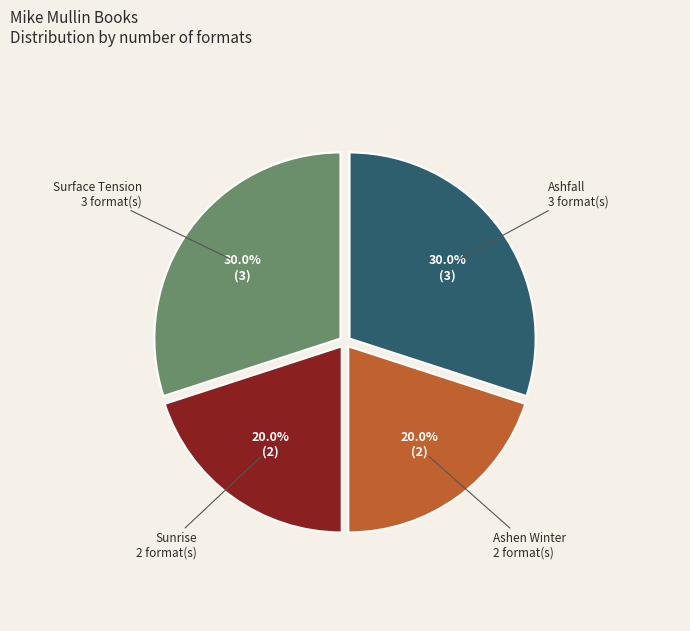

How many slices are in this pie chart?

4